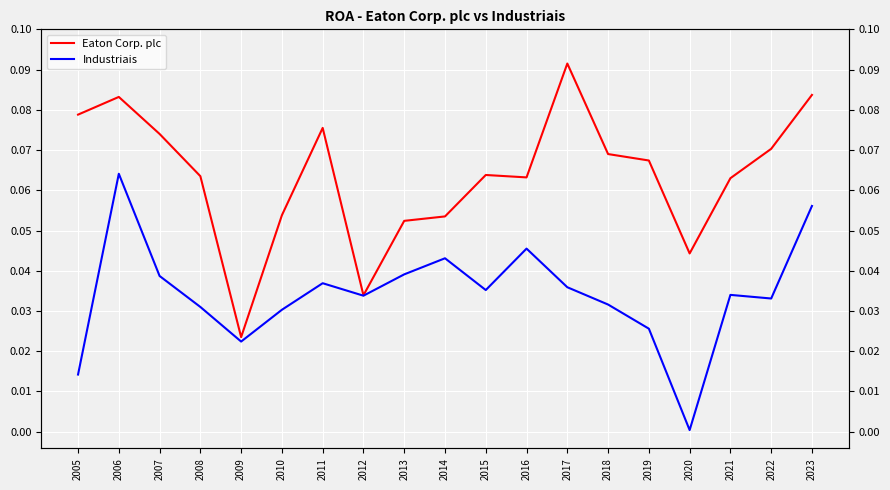

Does the chart display data point markers on the line(s)?

No